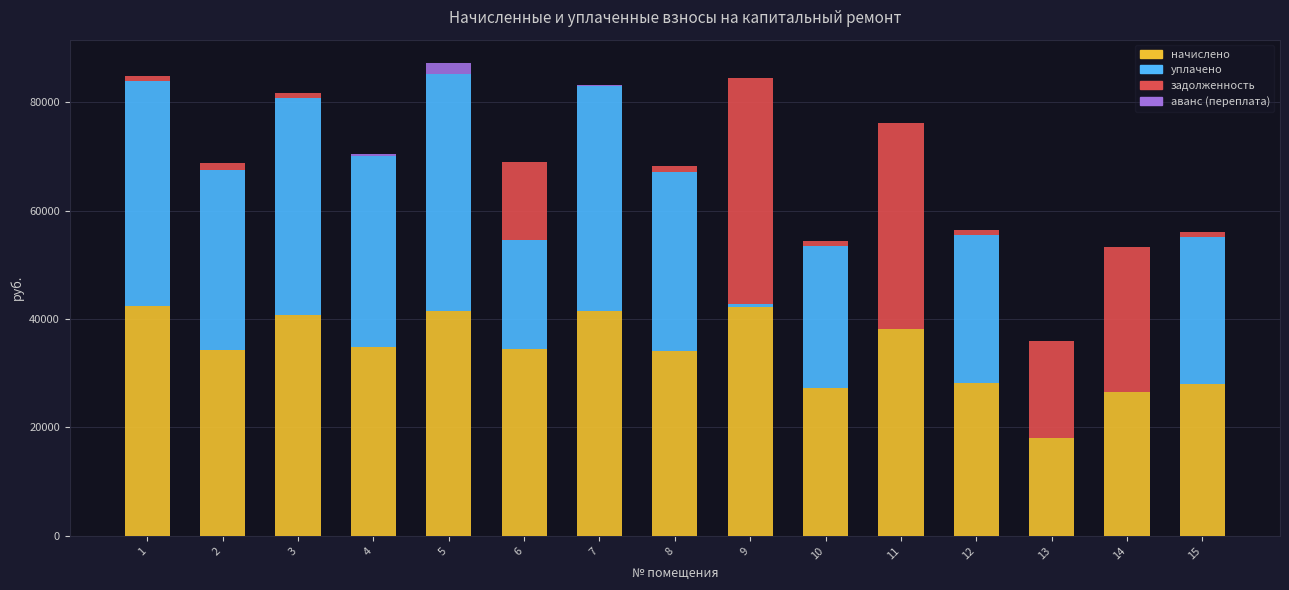

What is the highest value of the начислено series?

42422.4